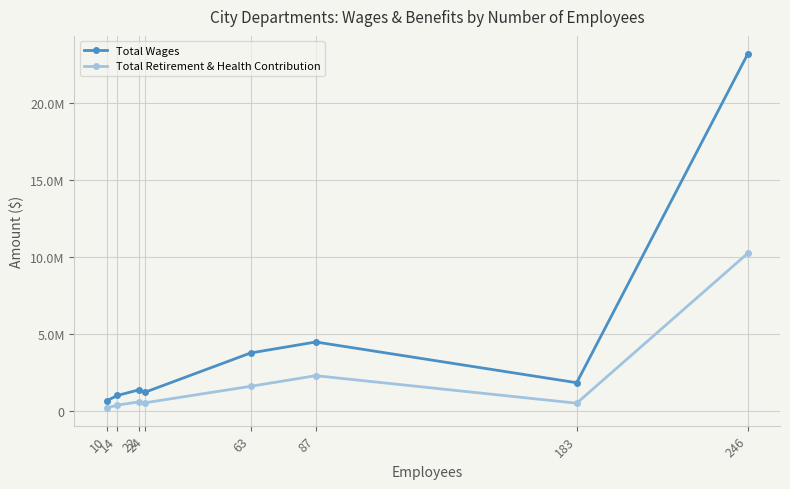

Which series has the largest total across all categories?

Total Wages